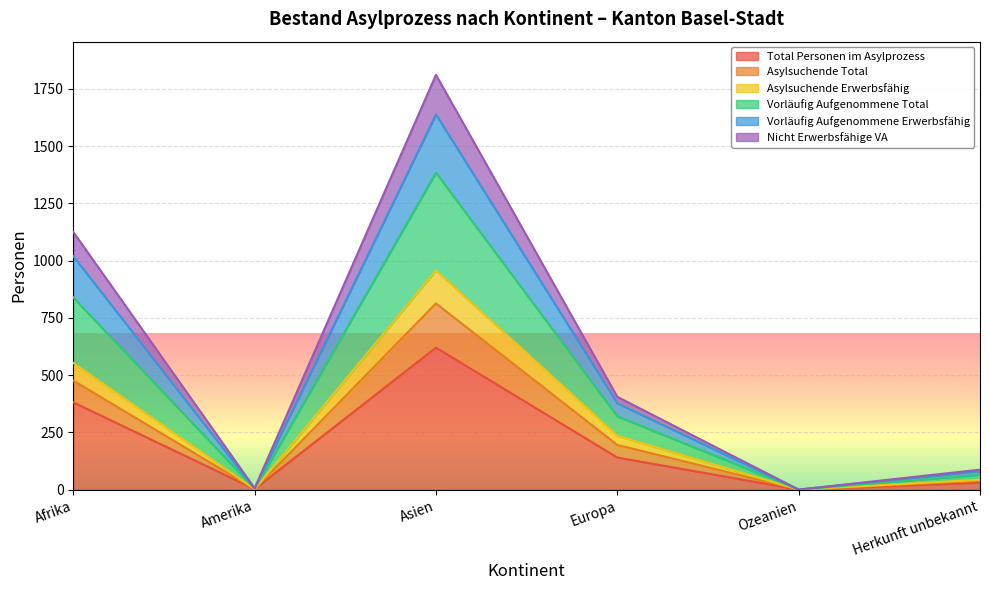

Is it true that Total Personen im Asylprozess equals 0 at Ozeanien?

True